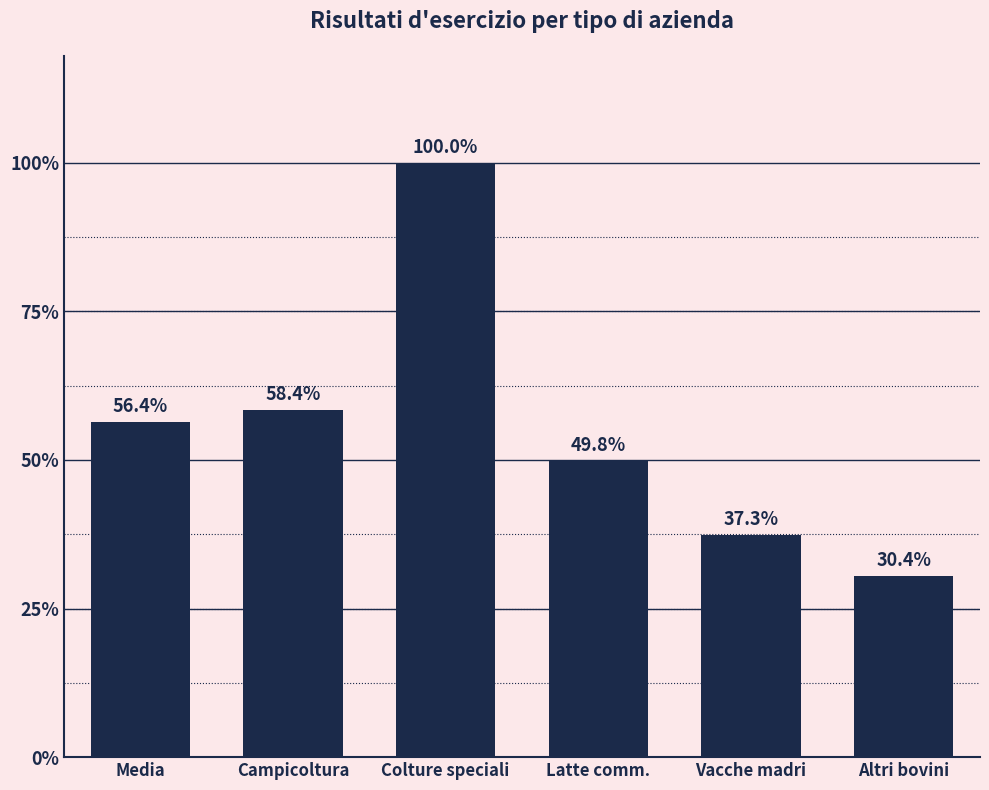

Which has a higher value, Altri bovini or Media?

Media